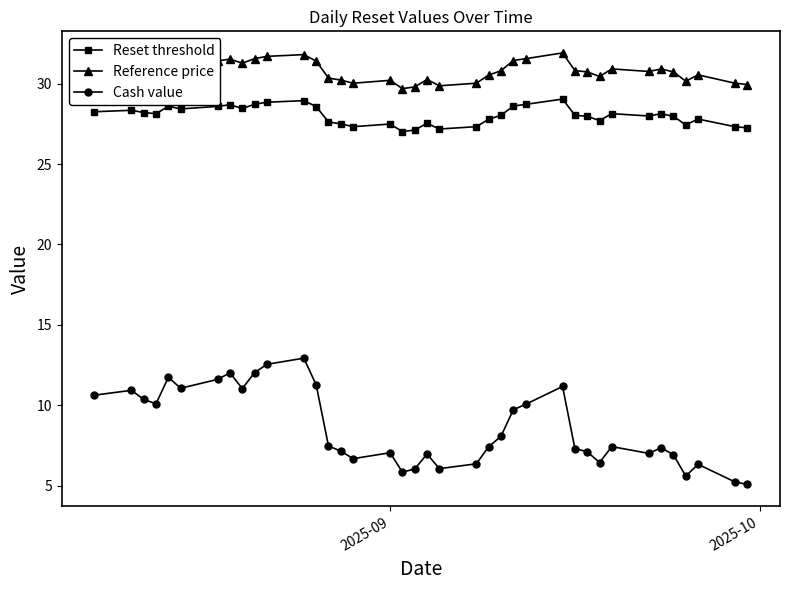

What is the greatest value displayed?

31.9